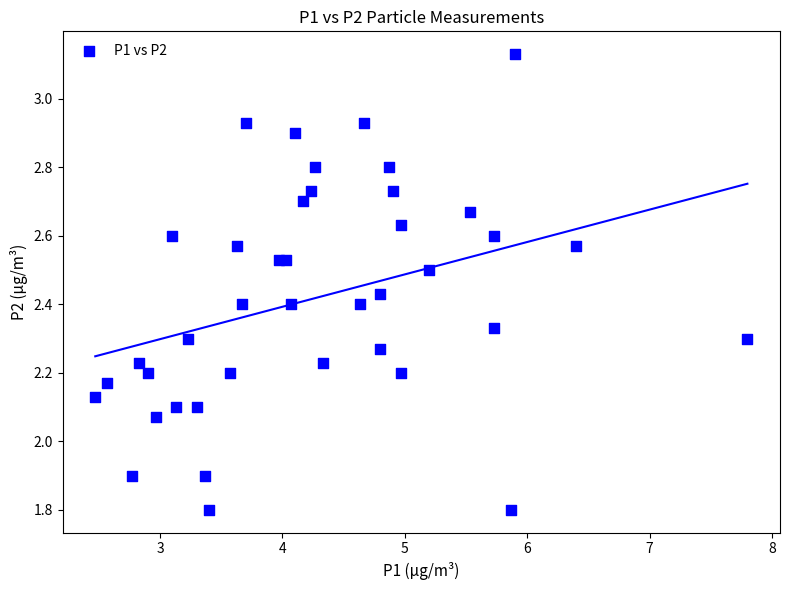

What is the range of Y values (max minus min)?

1.3